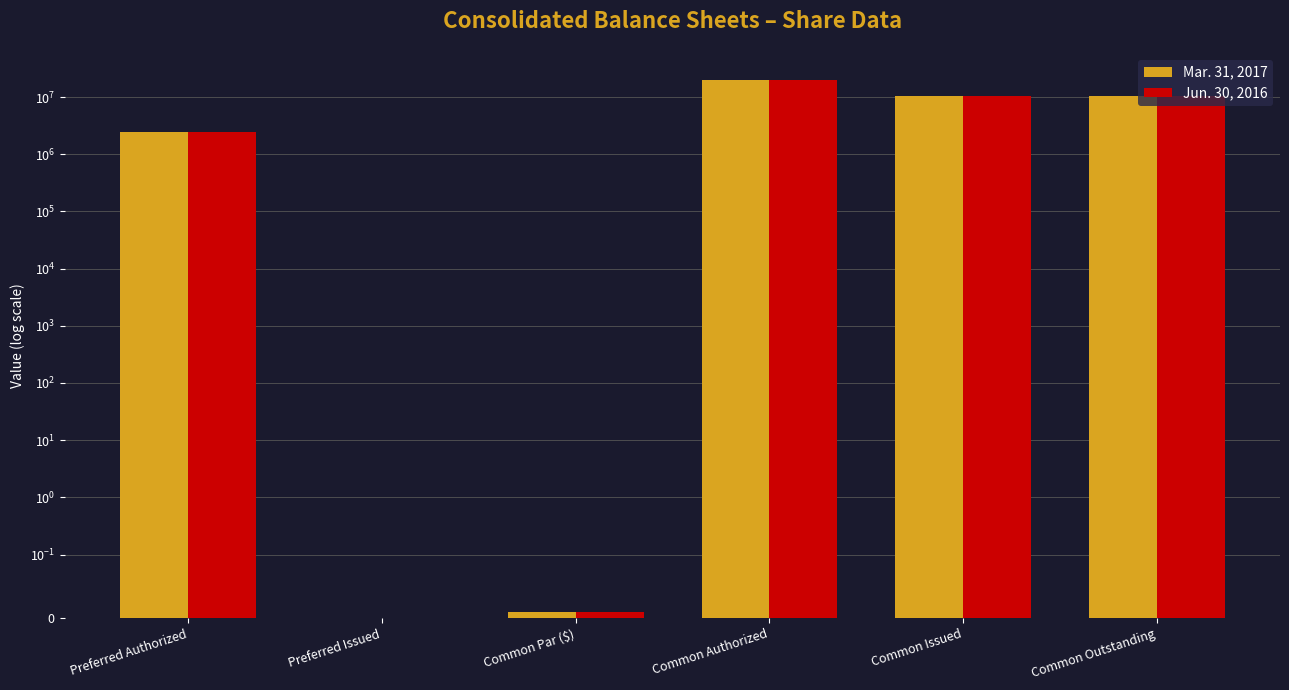

What is the sum of the Jun. 30, 2016 values at Common Par ($) and Common Authorized?

20000000.0